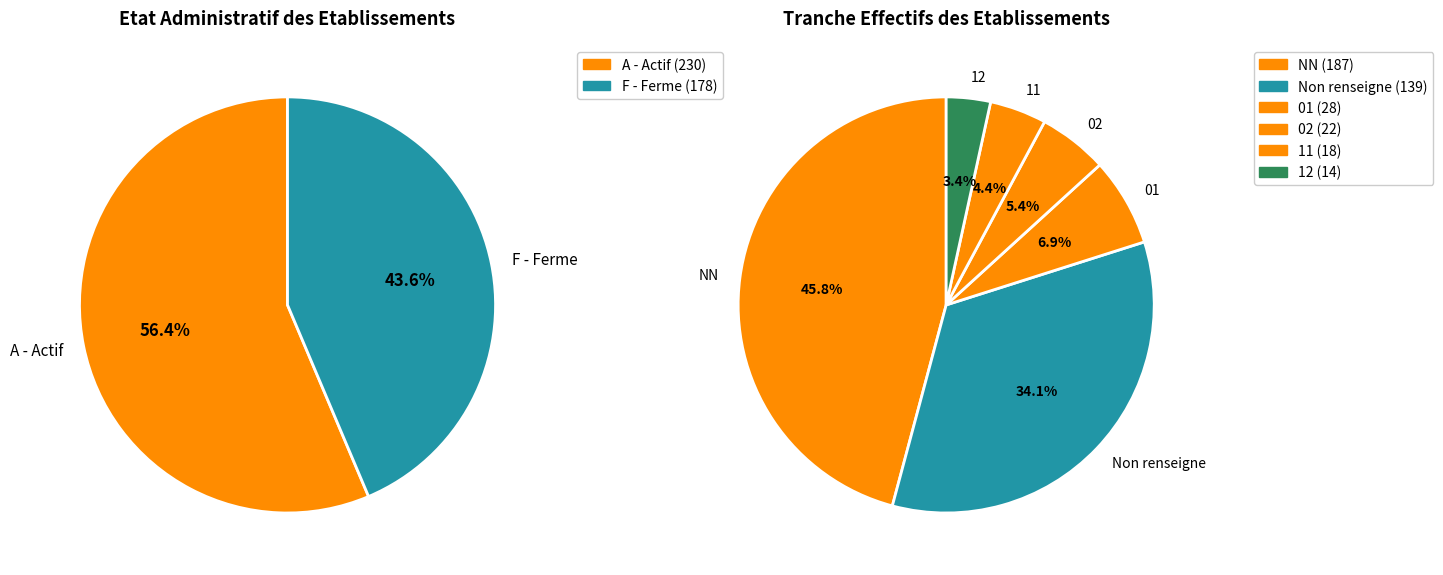

To the nearest percent, what portion does 11 represent?

4%